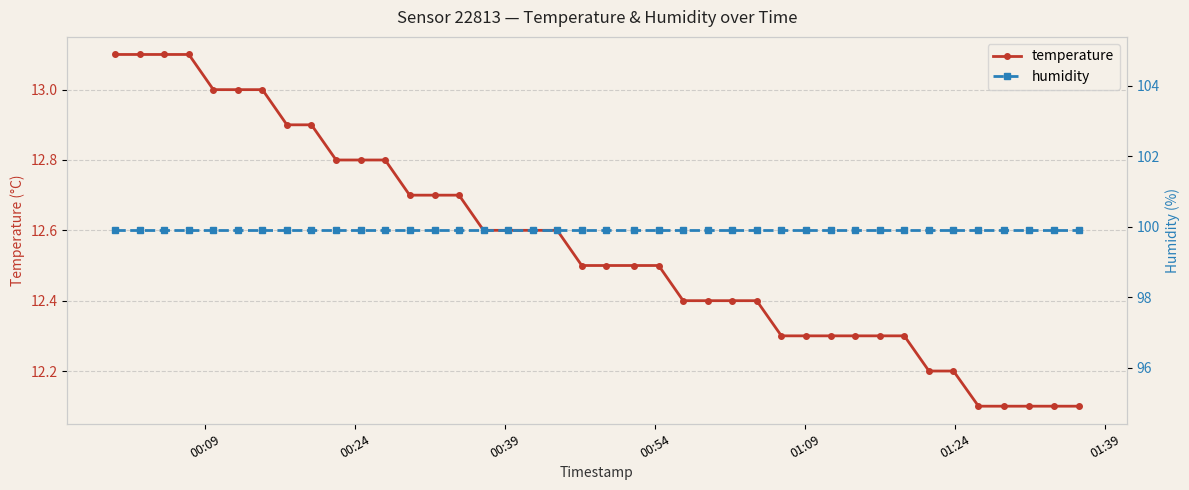

Where is humidity nearest to the value 99?

00:09